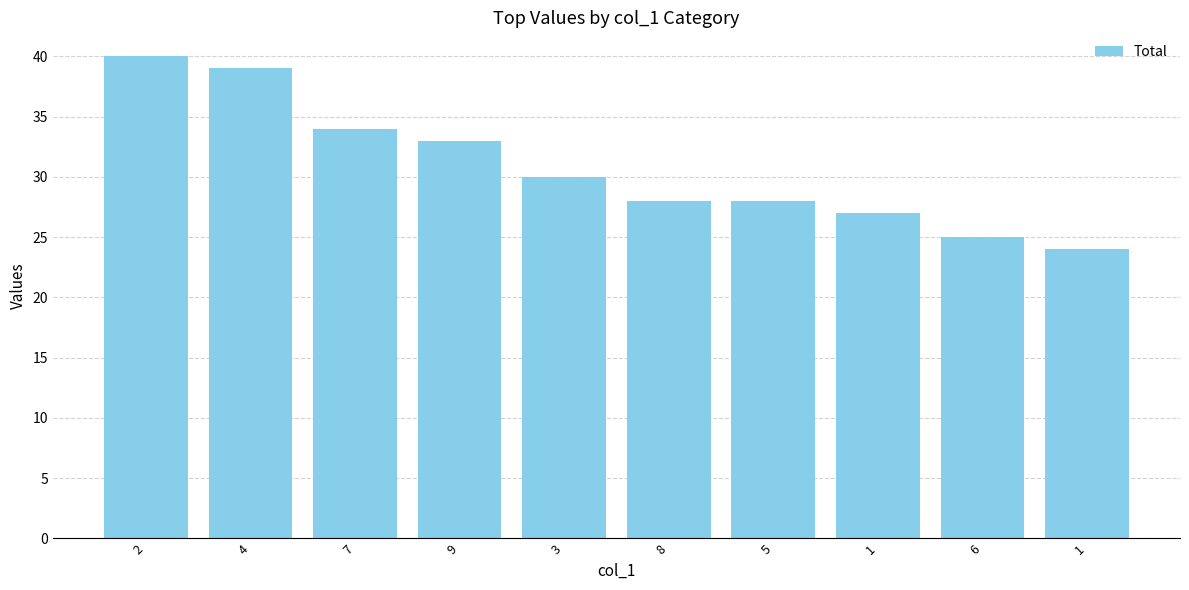

What is the sum of all values?

308